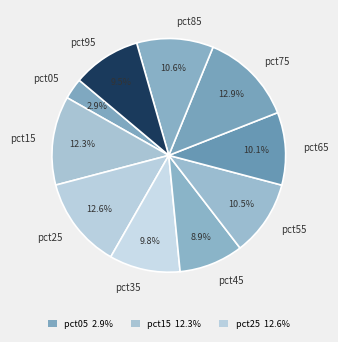

Which slice is the smallest?

pct05